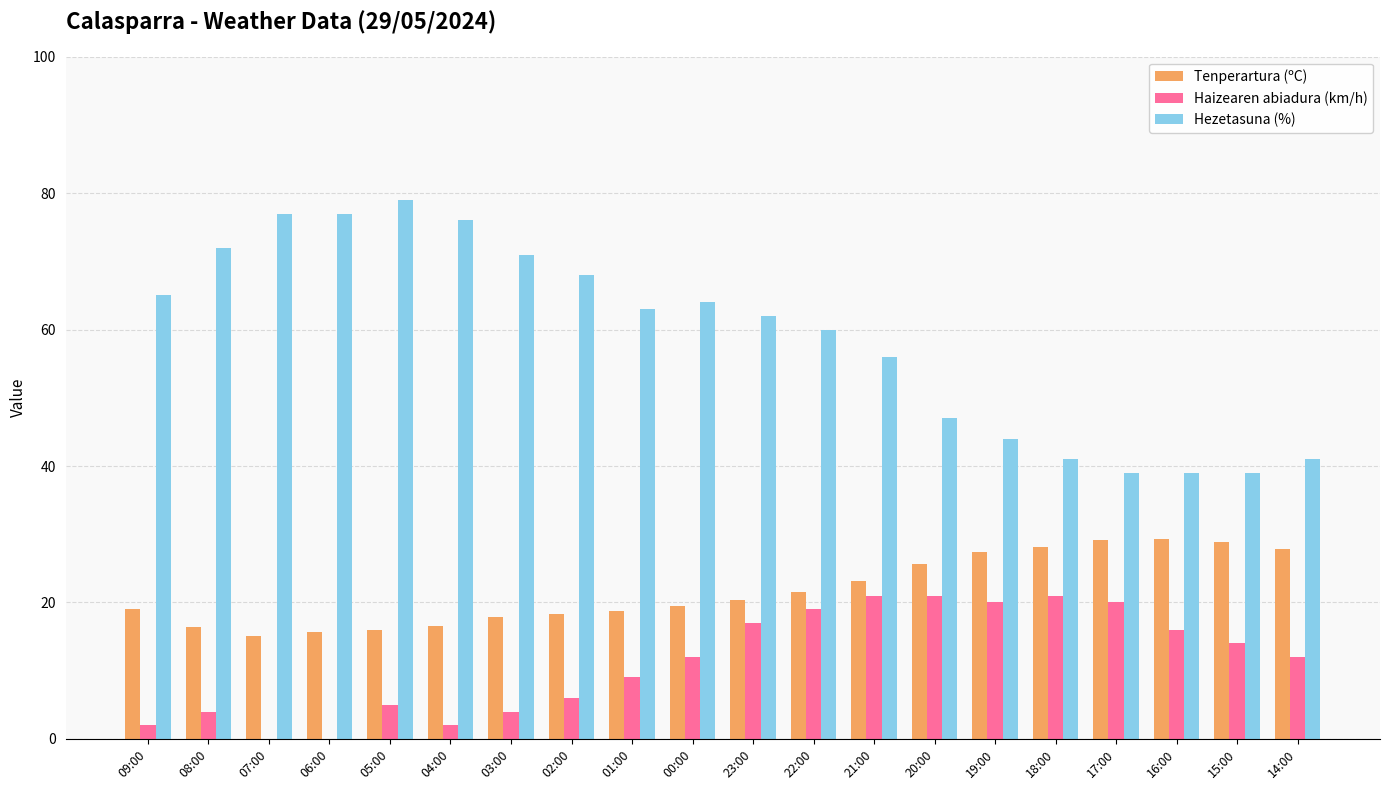

What is the maximum value shown in the chart?

79.0